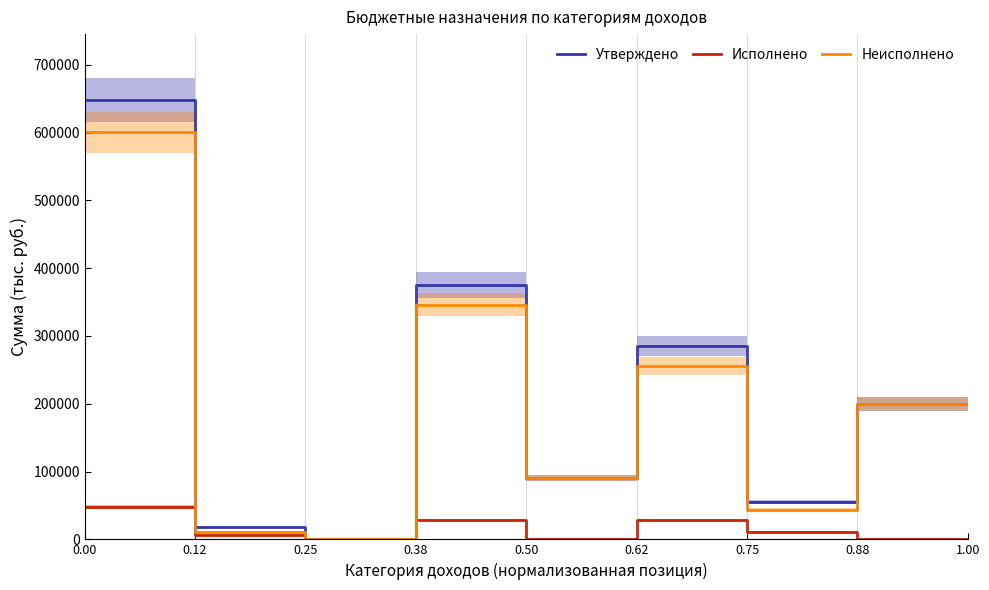

Which series has the widest spread of values?

Утверждено